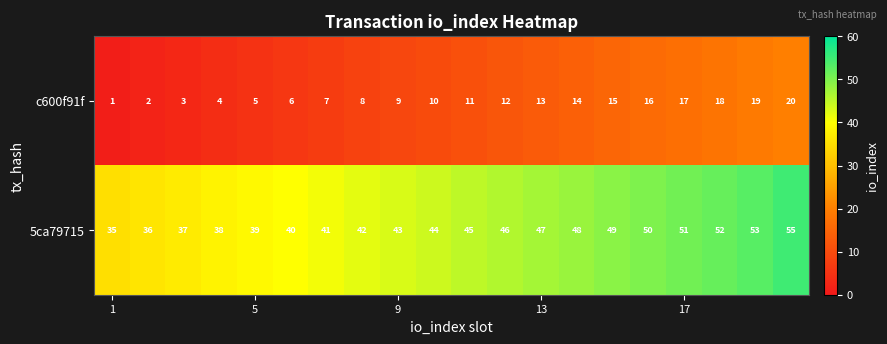

List the series in order of their peak value, lowest first.

c600f91f, 5ca79715